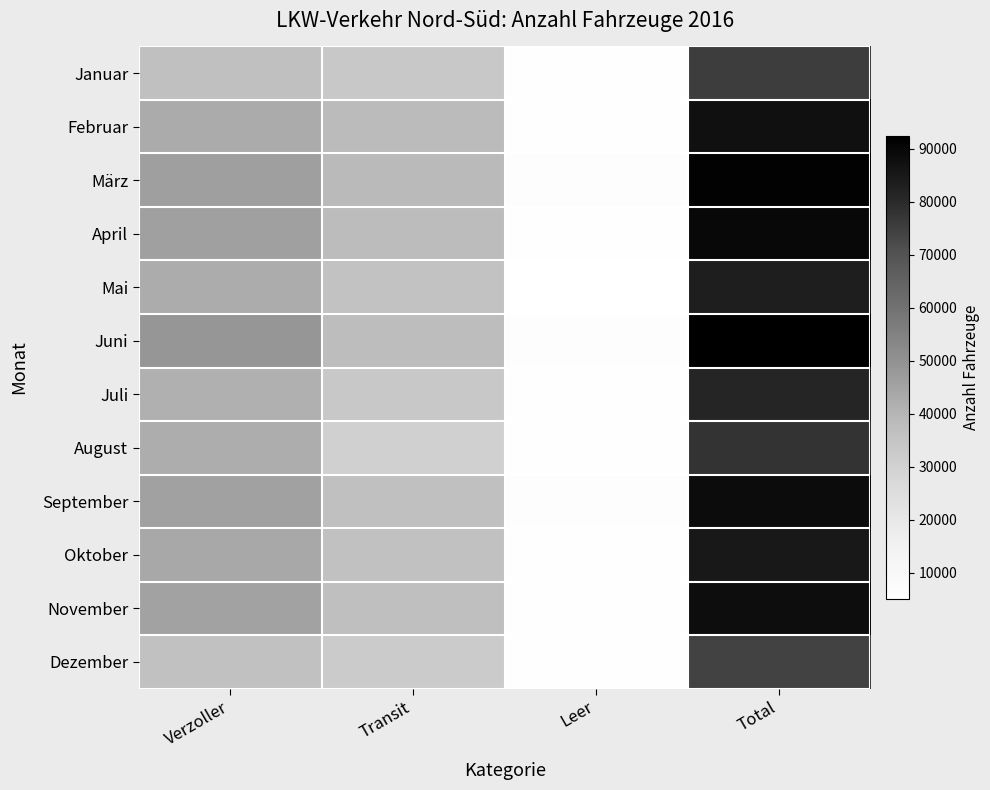

Which series changed the most between Transit and Leer?

März